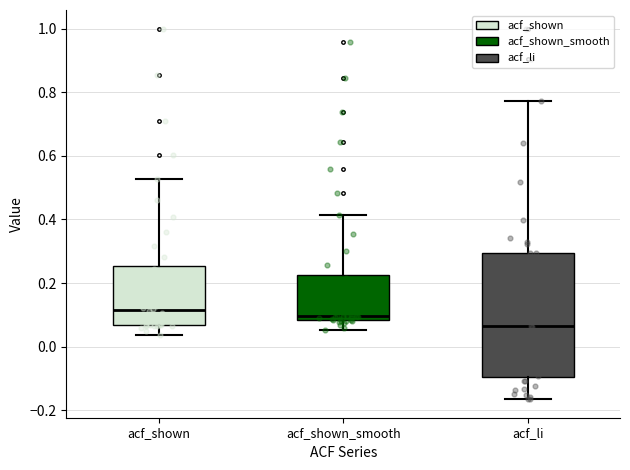

Which box is the tallest, from its lower edge to its upper edge?

acf_li